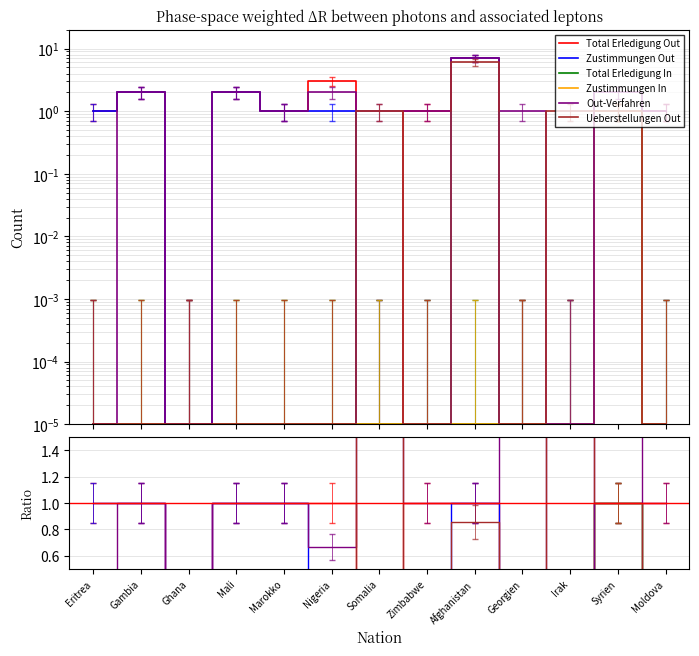

True or false: Ueberstellungen Out and Zustimmungen In cross at least once.

False